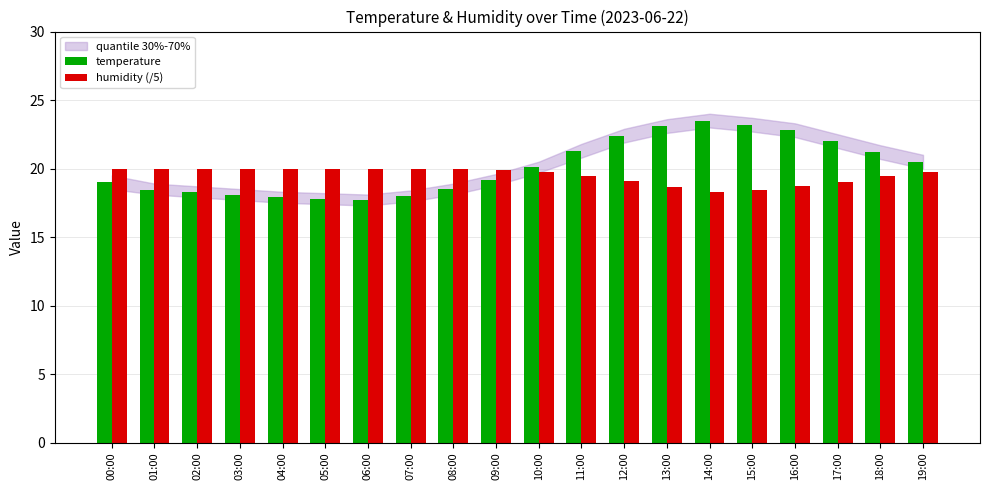

At 19:00, list the series in order from smallest to largest.

humidity (/5), temperature